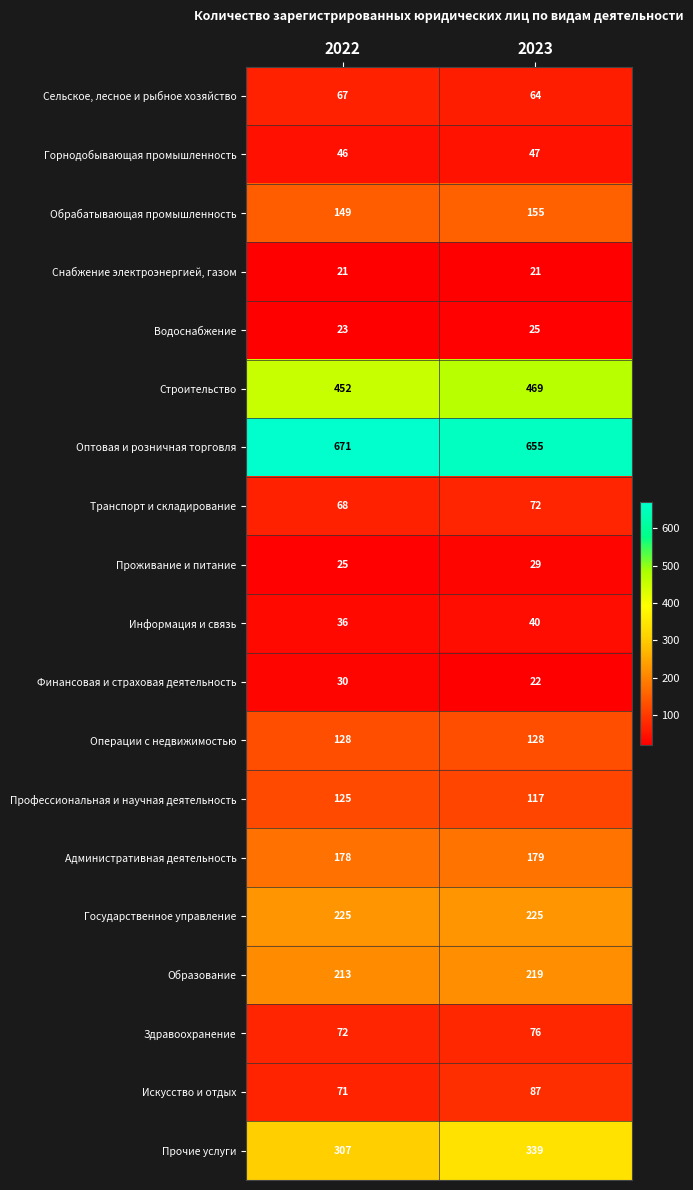

Which series has the largest range (max minus min)?

Прочие услуги